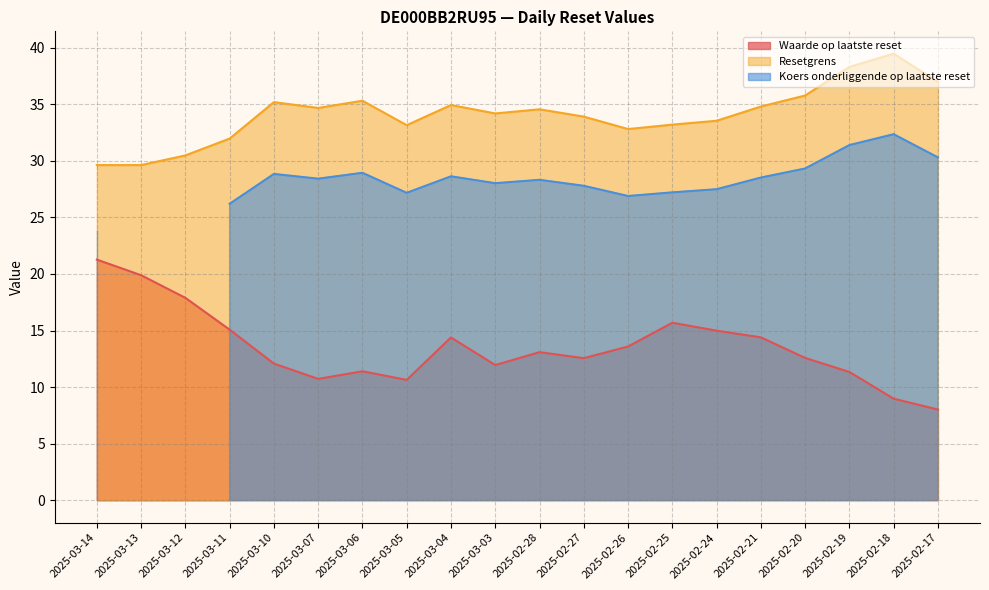

Which series has the largest range (max minus min)?

Waarde op laatste reset